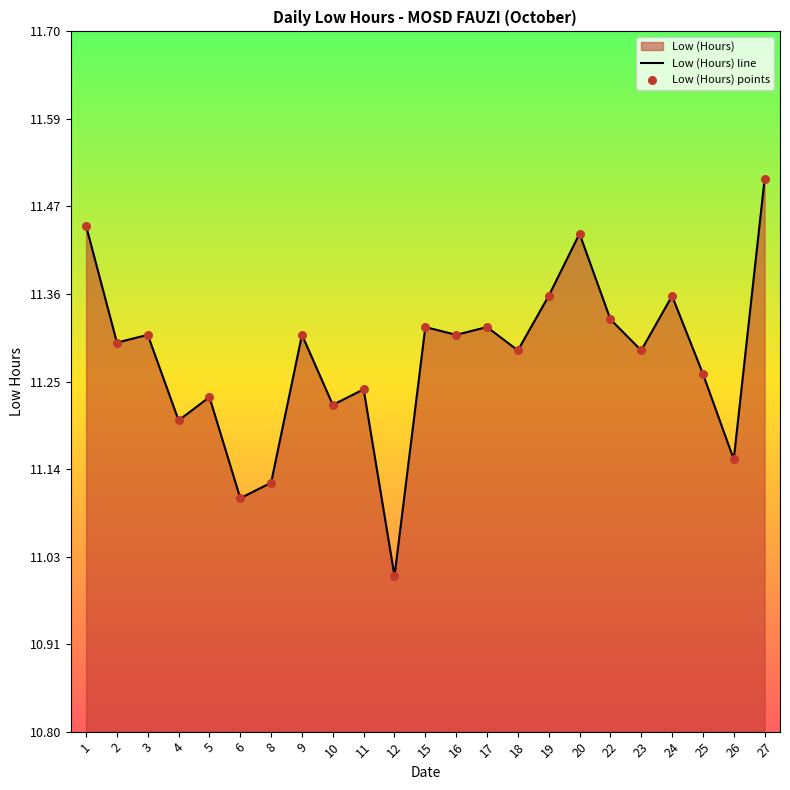

Approximately how many times larger is the value at 3 compared to 22?

1.0